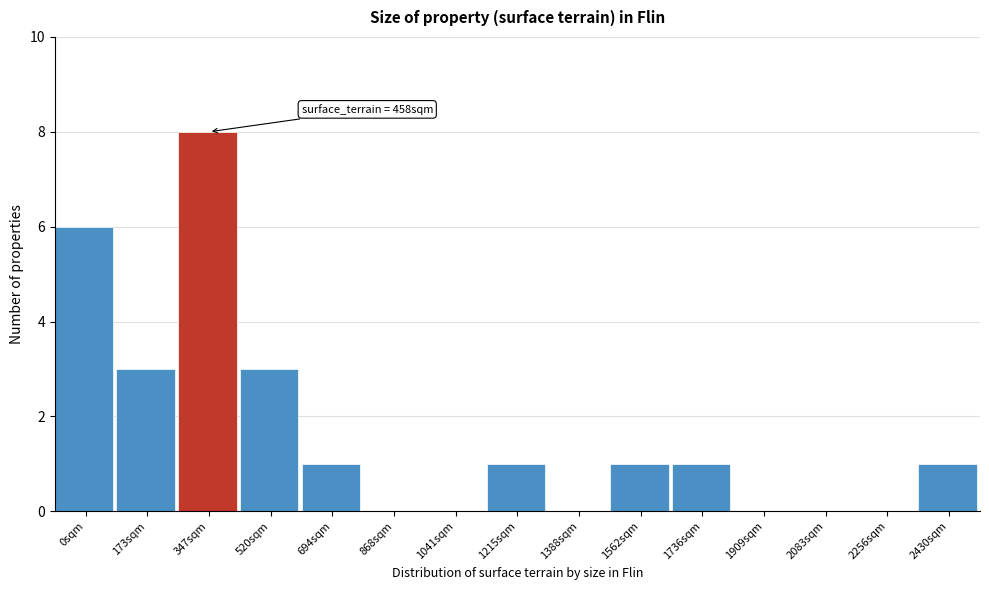

Reading right to left, list all the values displayed in this chart.

2430sqm=1	2256sqm=0	2083sqm=0	1909sqm=0	1736sqm=1	1562sqm=1	1388sqm=0	1215sqm=1	1041sqm=0	868sqm=0	694sqm=1	520sqm=3	347sqm=8	173sqm=3	0sqm=6